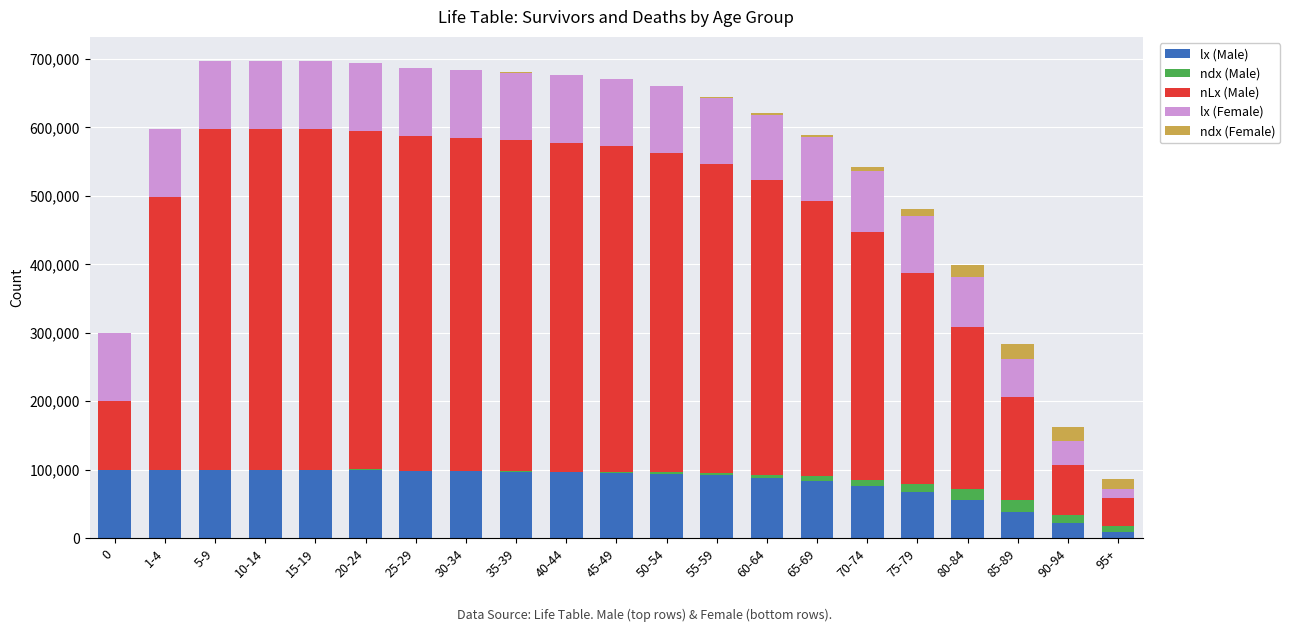

What is the sum of all lx (Male) values?

1709284